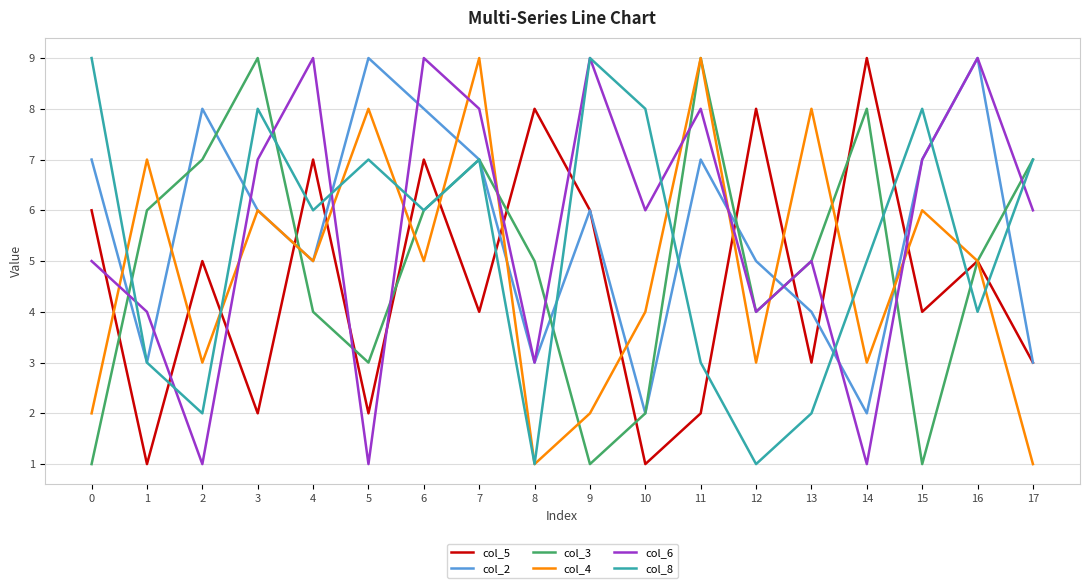

Rank the series at 2 from highest to lowest value.

col_2, col_3, col_5, col_4, col_8, col_6